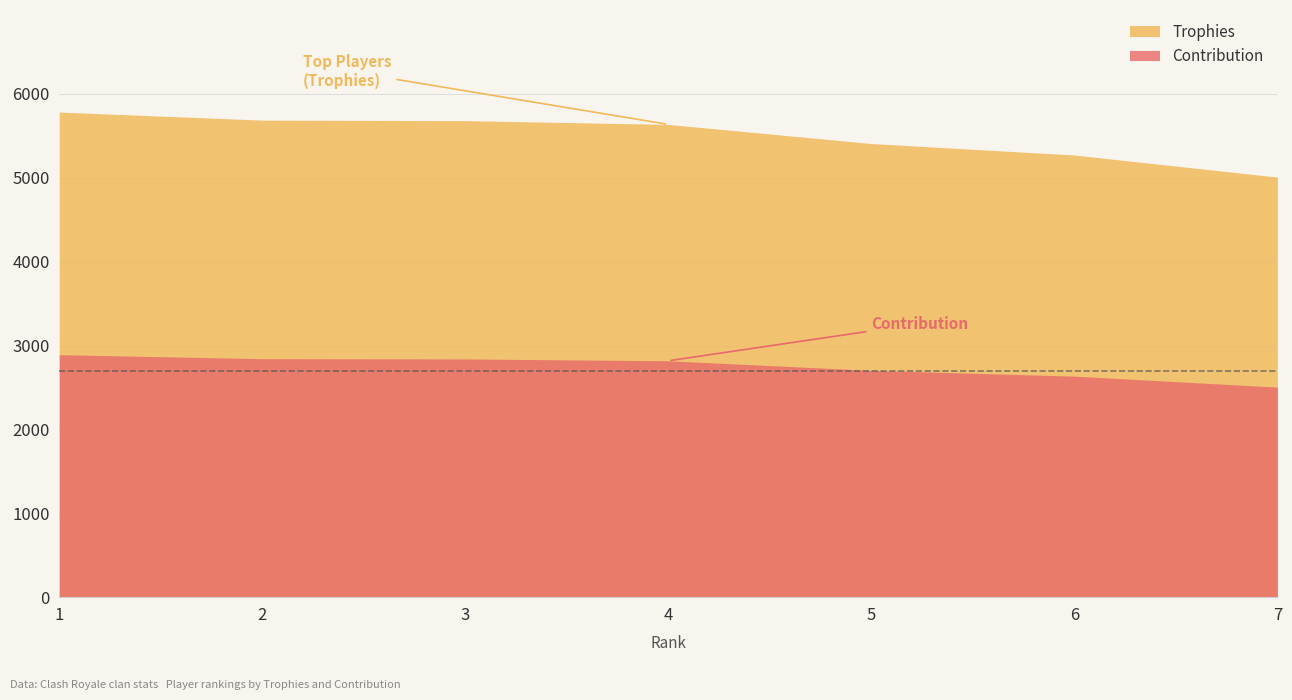

The Contribution series shows 4149 at 6. True or false?

False